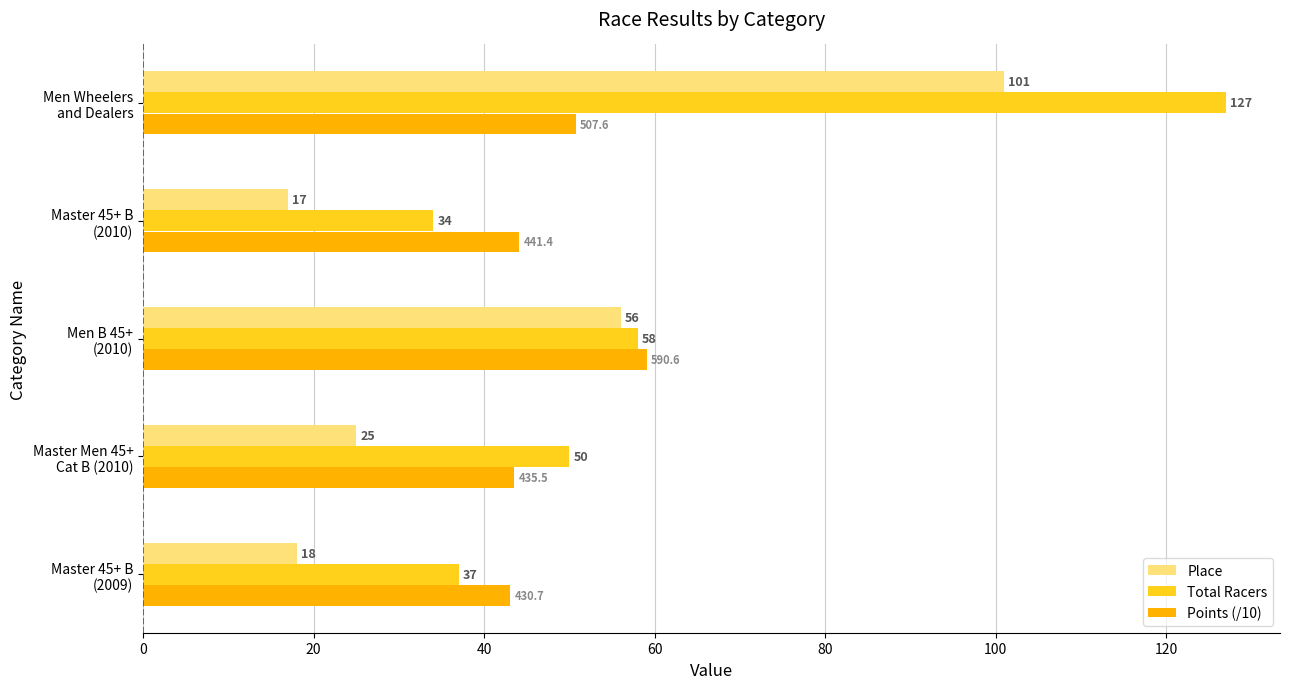

What is the value of the Place bar at the 5th from the left?

101.0